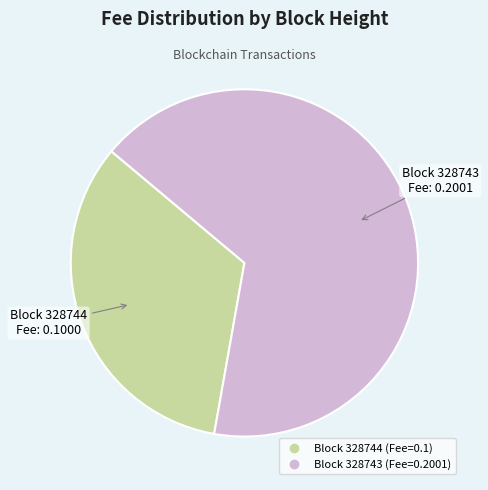

Is there any slice that represents more than half of the pie?

Yes